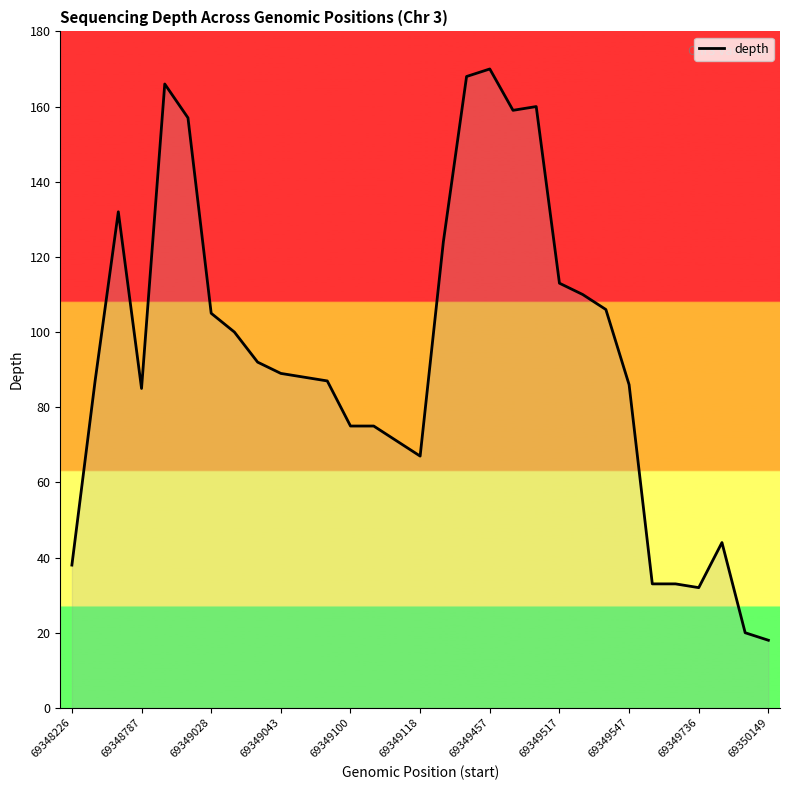

What is the difference between the maximum and minimum values?

152